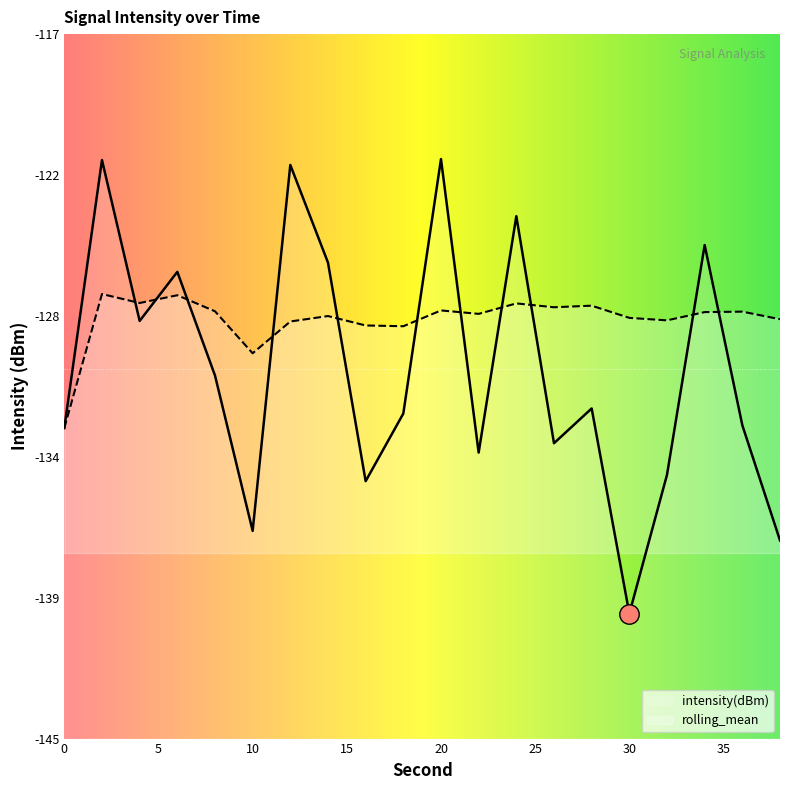

True or false: intensity(dBm) has more than 2 interior local peaks.

True